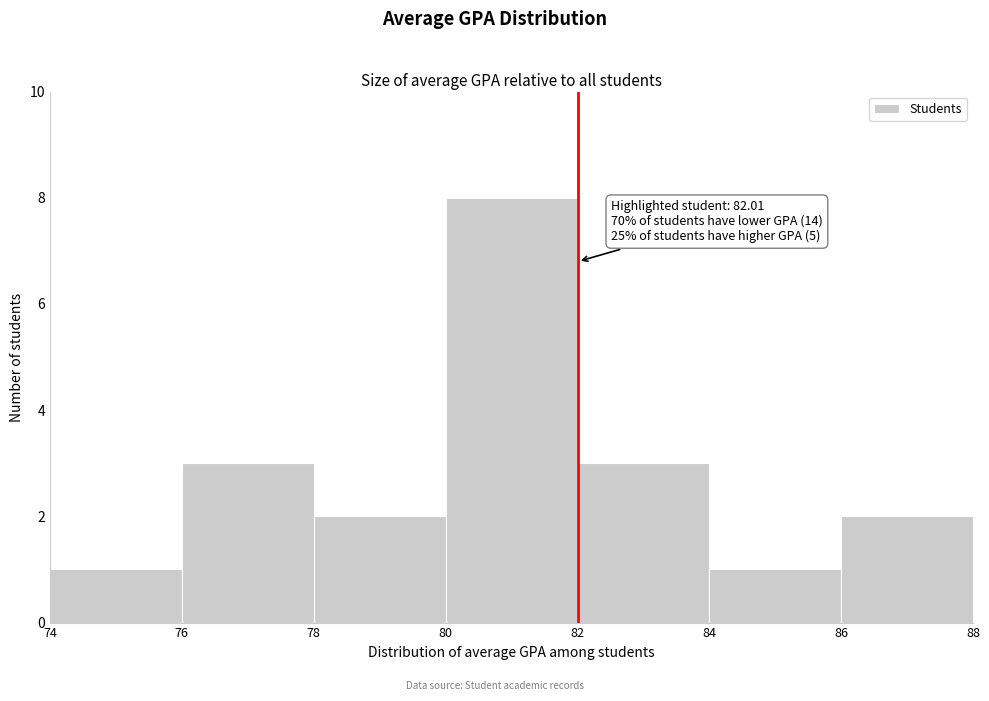

Which range on the x-axis has the tallest bar?

80 to 82